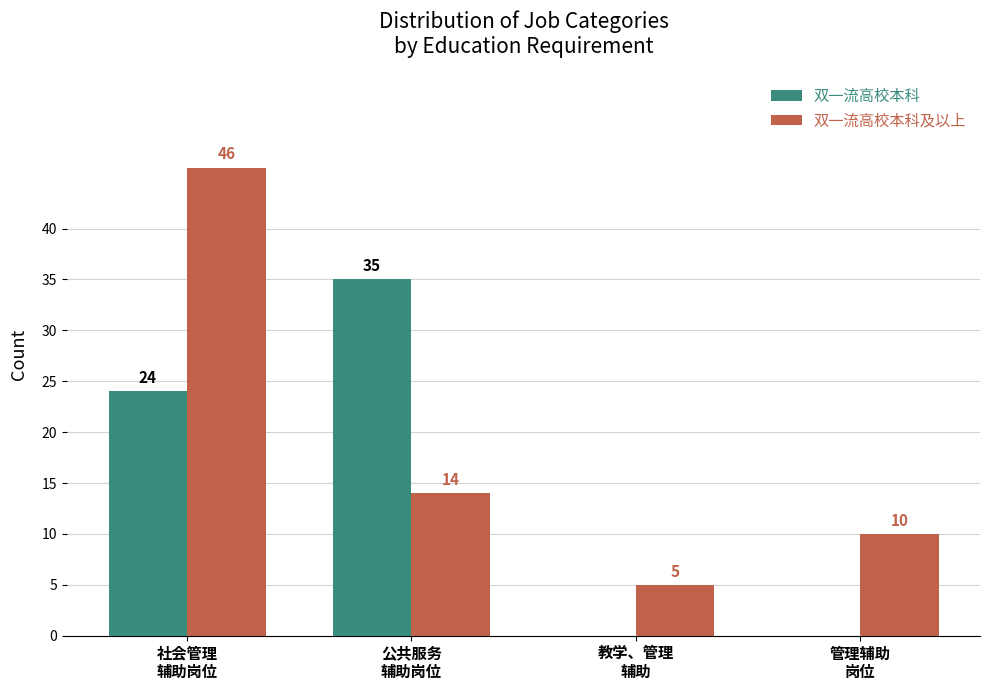

How many 双一流高校本科 values are between 0 and 35?

4